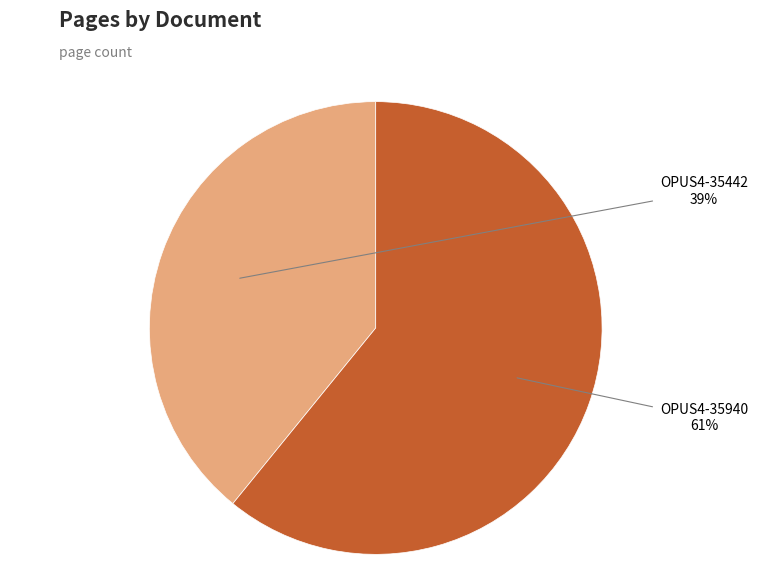

To the nearest percent, what is the difference between the largest and smallest slice percentages?

22%